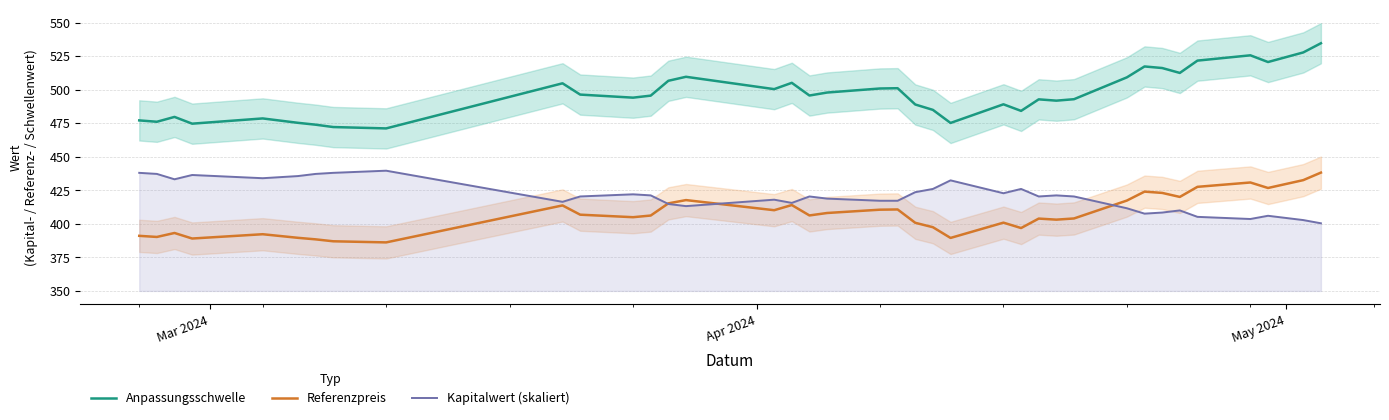

What is the maximum value for Kapitalwert (skaliert)?

439.6